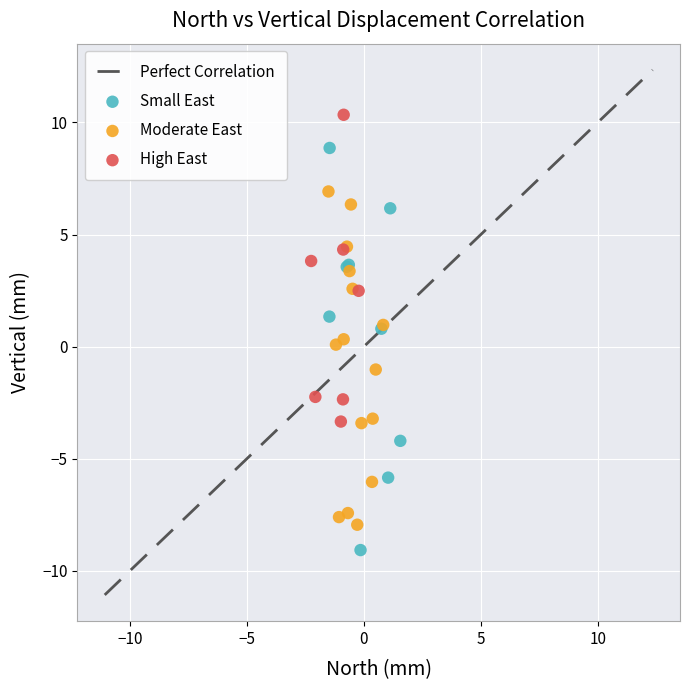

Which series contains the highest Y value?

High East